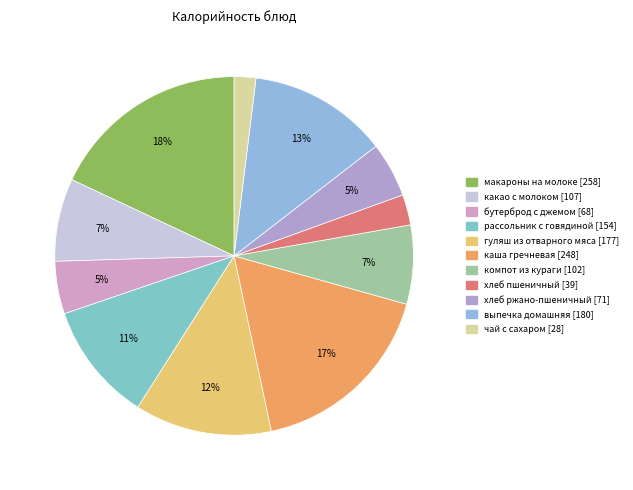

Count the number of slices in the pie.

11